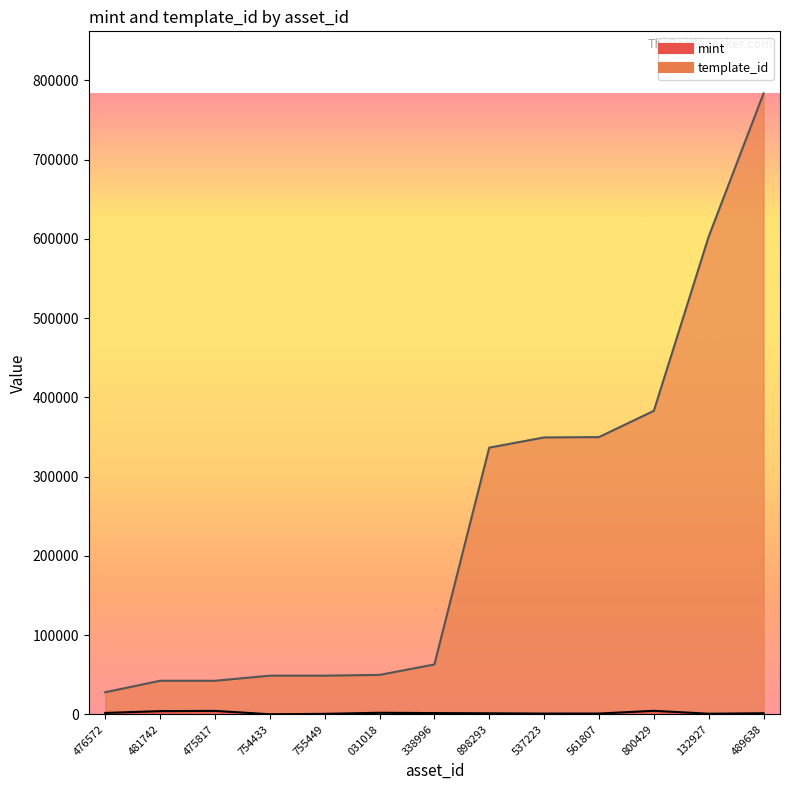

Rank the series by their maximum value, from highest to lowest.

template_id, mint